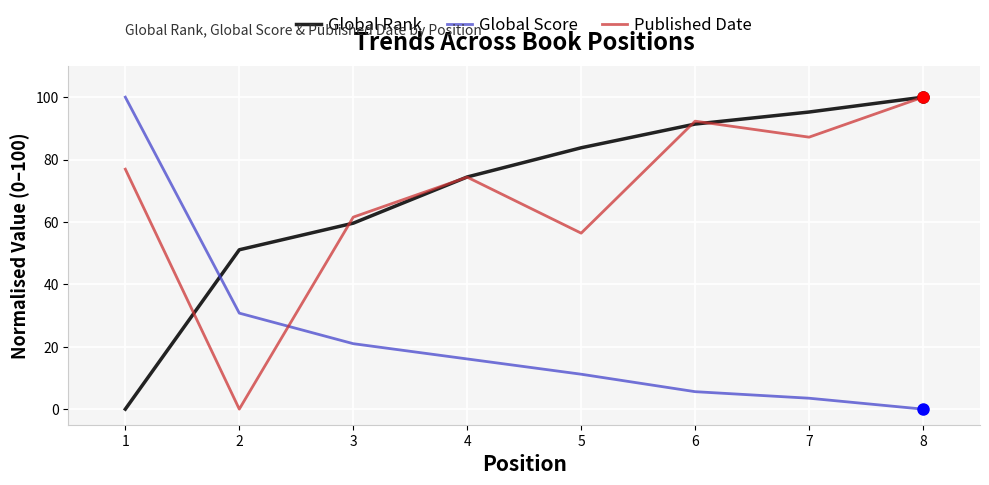

Does the chart display data point markers on the line(s)?

No